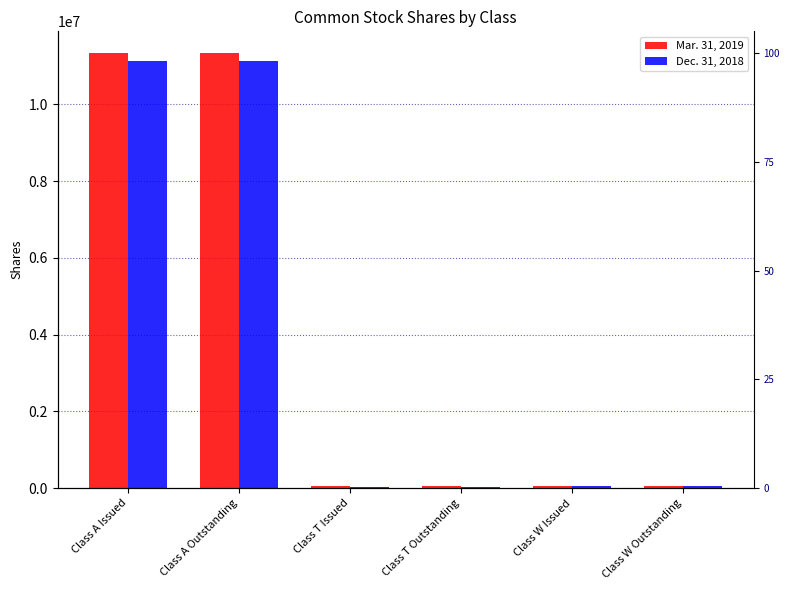

At which label does Dec. 31, 2018 first exceed 43996?

Class A Issued